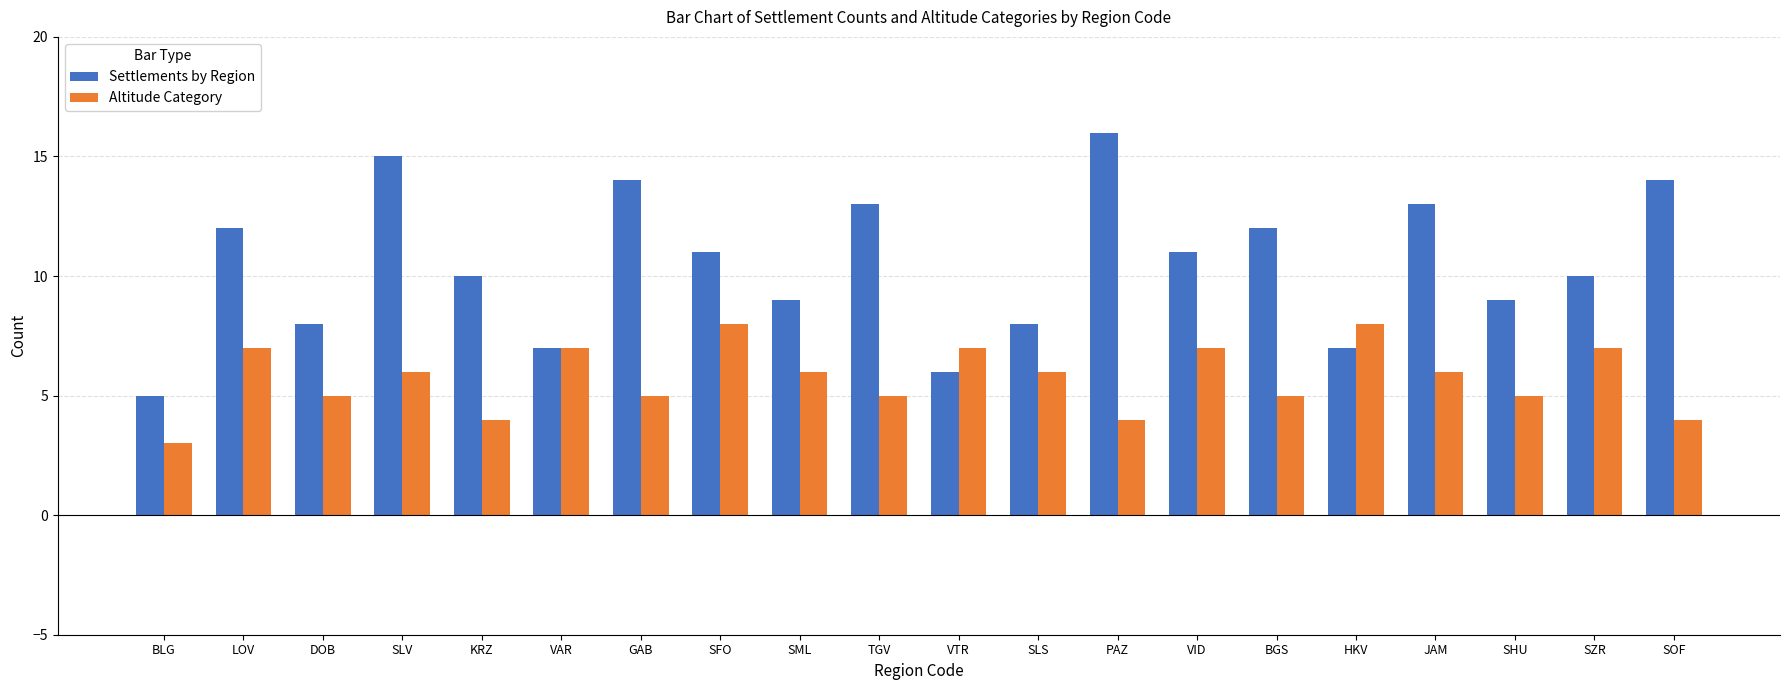

Count the Altitude Category values in the range 5 to 7.

14